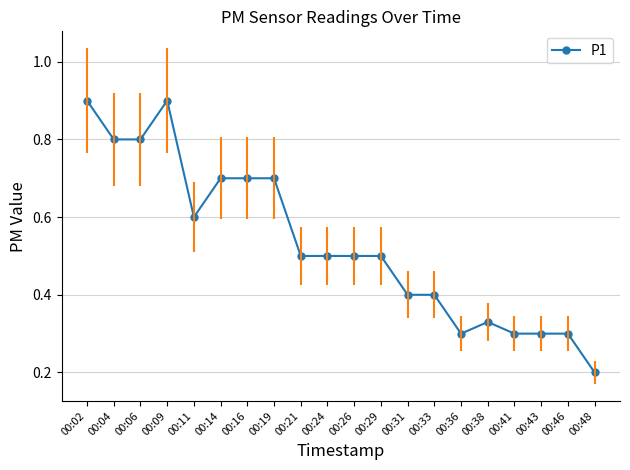

Where is the first local maximum?

00:09